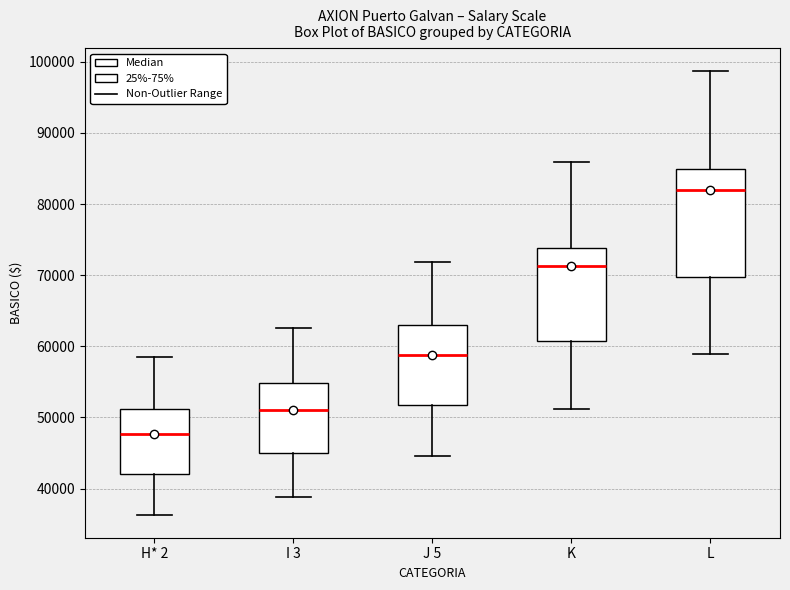

Which box is the tallest, from its lower edge to its upper edge?

L